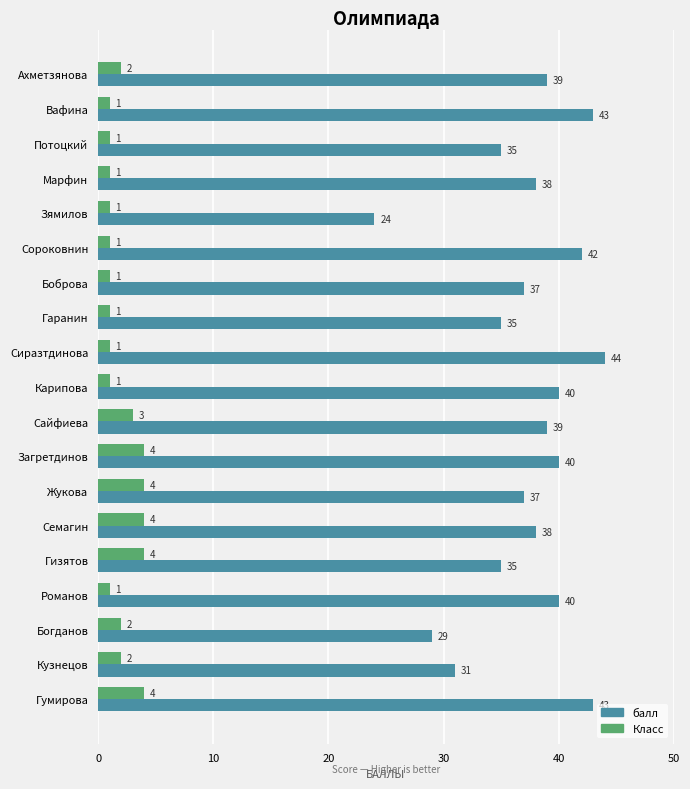

Which series has the largest total across all categories?

балл